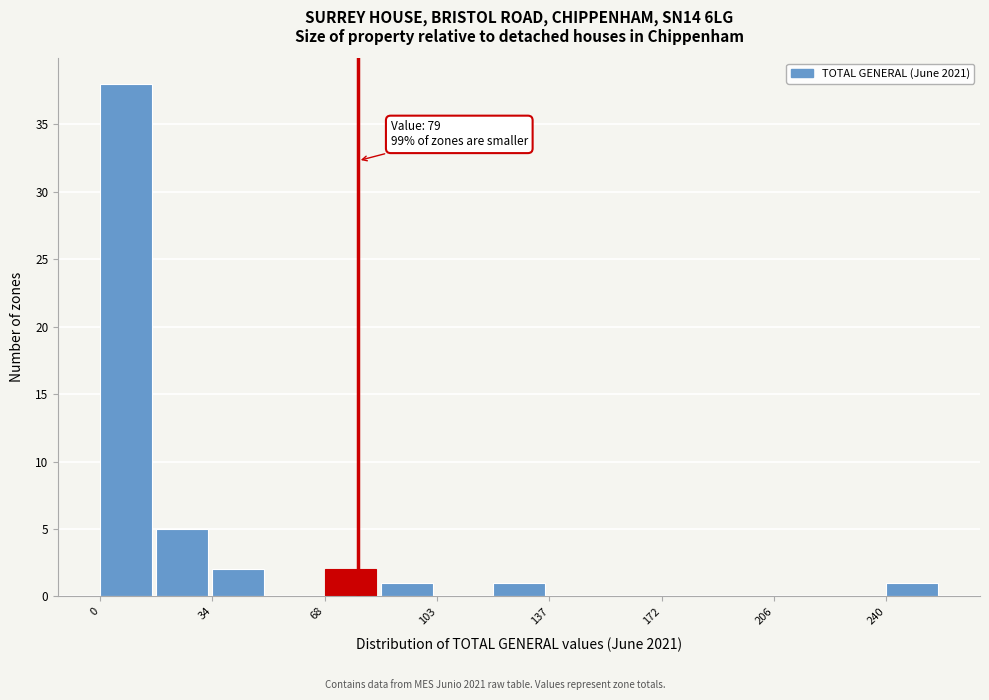

Read against the x-axis, roughly where is the centre of the tallest bar?

10